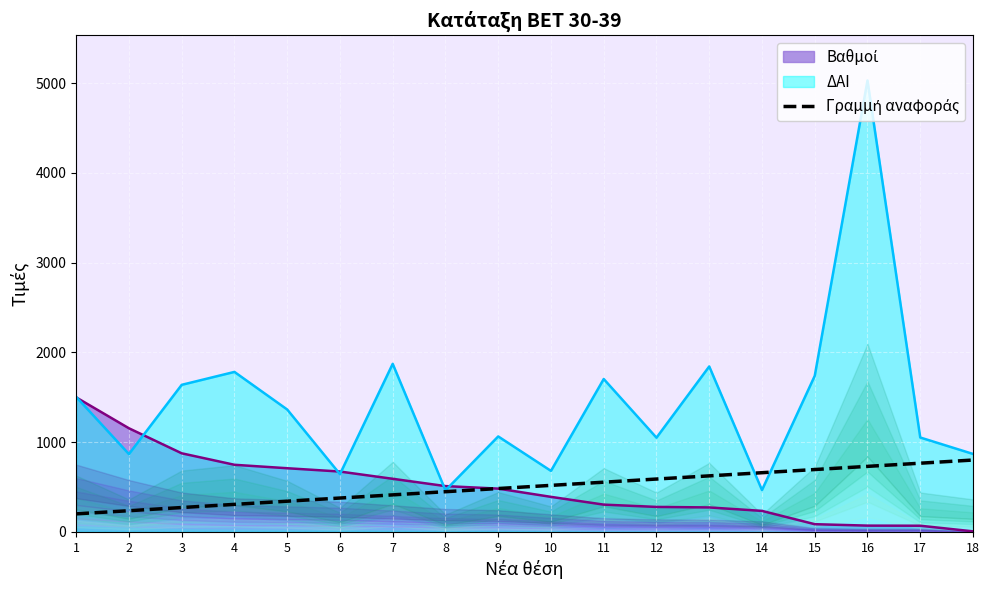

How many distinct data groups are displayed?

1